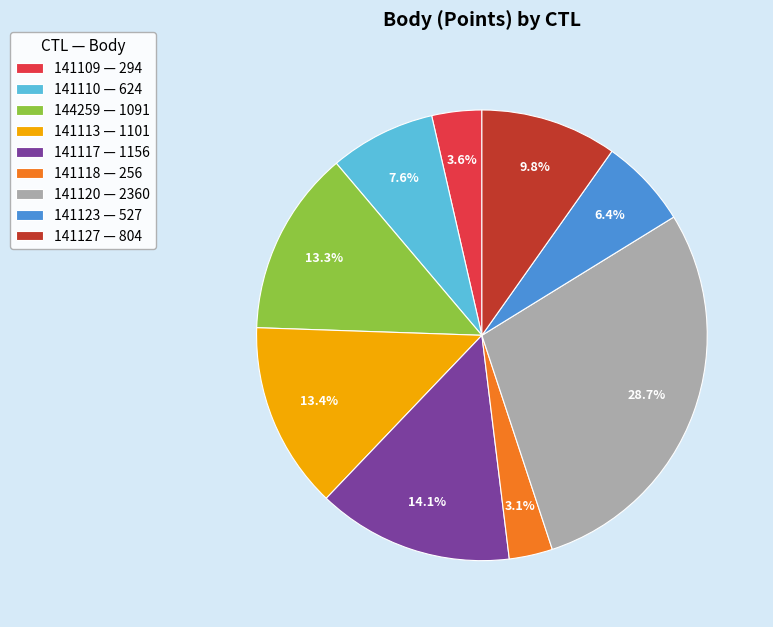

The 141109 slice represents 4% of the pie. True or false?

True